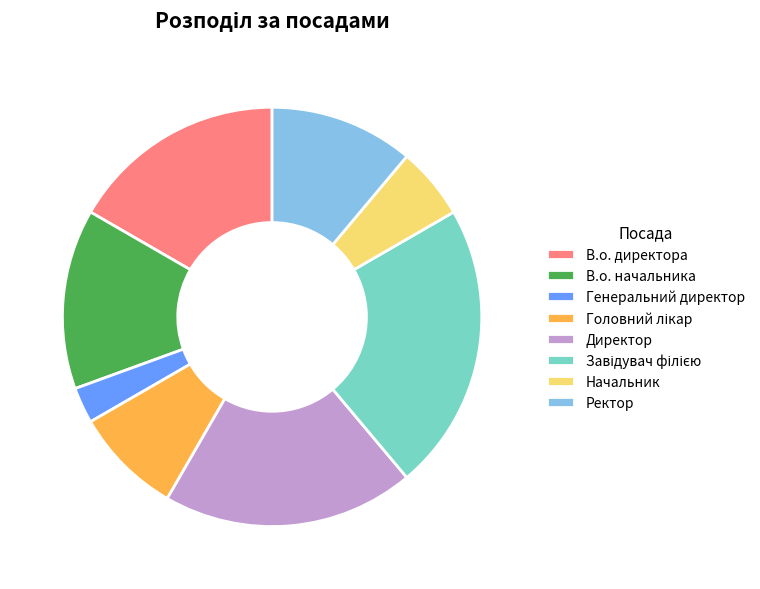

Combined, do В.о. директора and Директор account for over 50%?

No